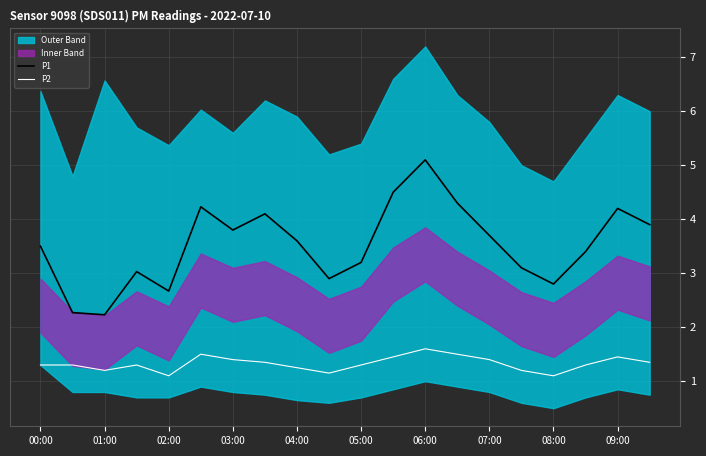

What value does the P2 series have at 19?

1.4